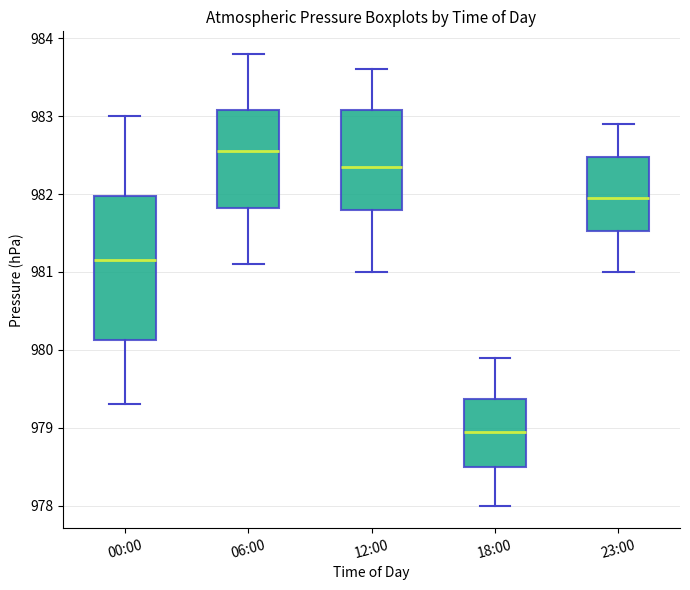

Which box is the tallest, from its lower edge to its upper edge?

00:00